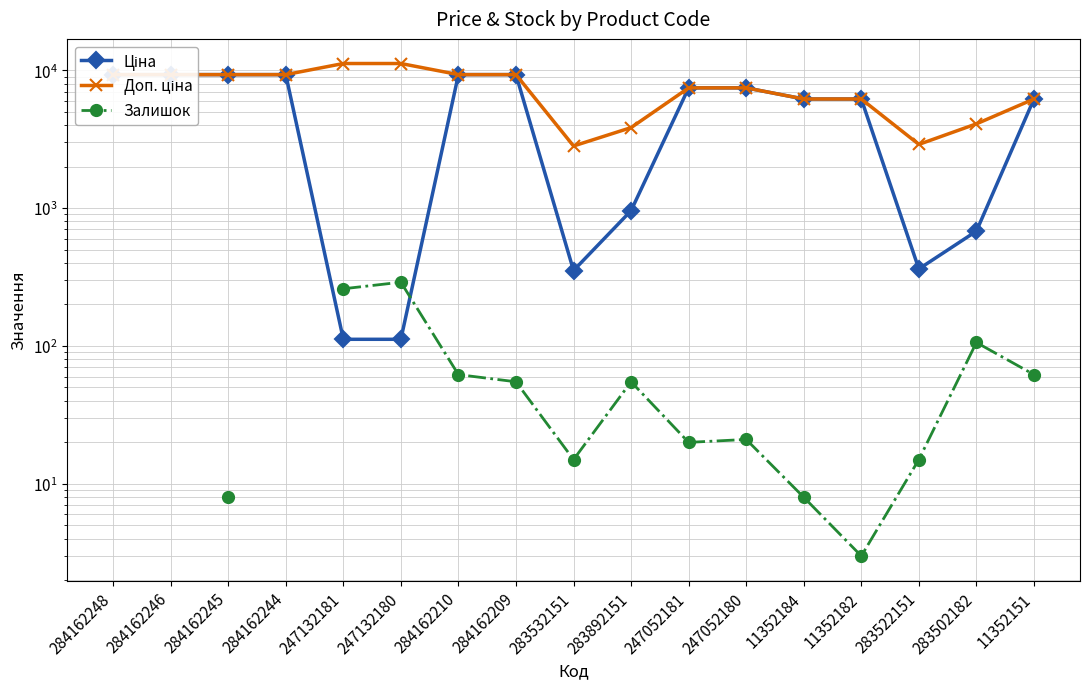

Count the number of categories in the chart.

17